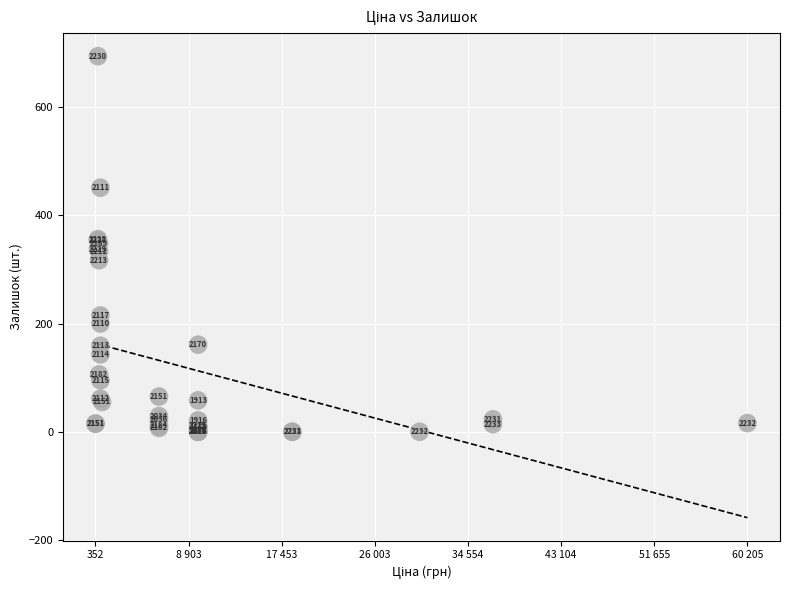

What Y value in the scatter plot is closest to 347?

348